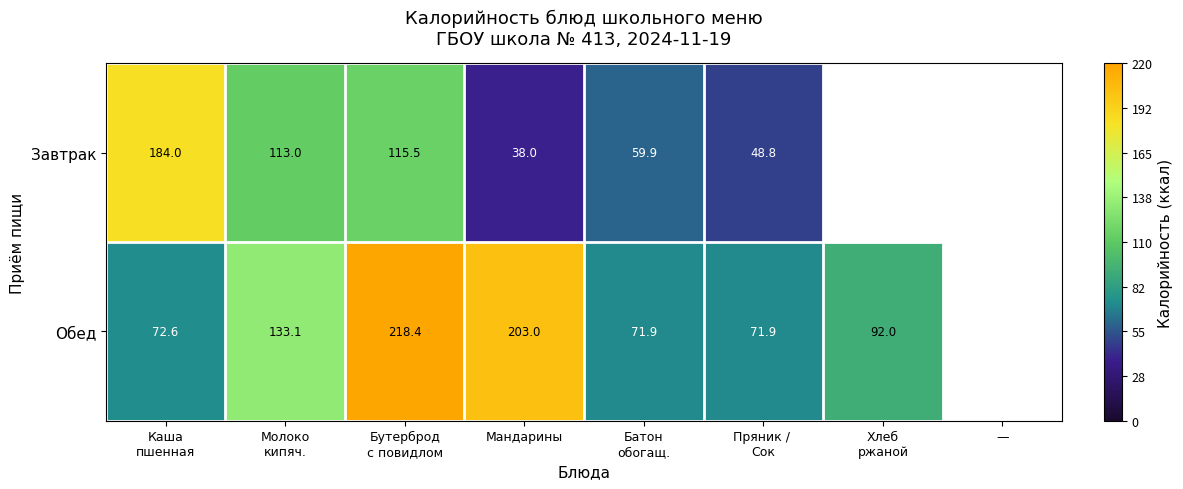

What is the difference between the highest and lowest values at Мандарины?

165.0